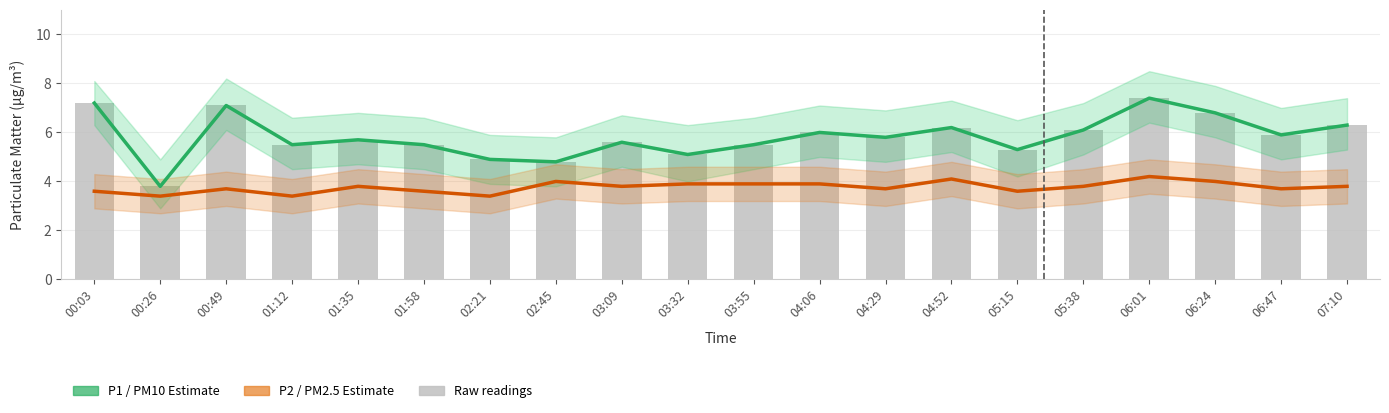

What is the difference between the maximum and minimum values in the P1 (PM10) series?

3.6